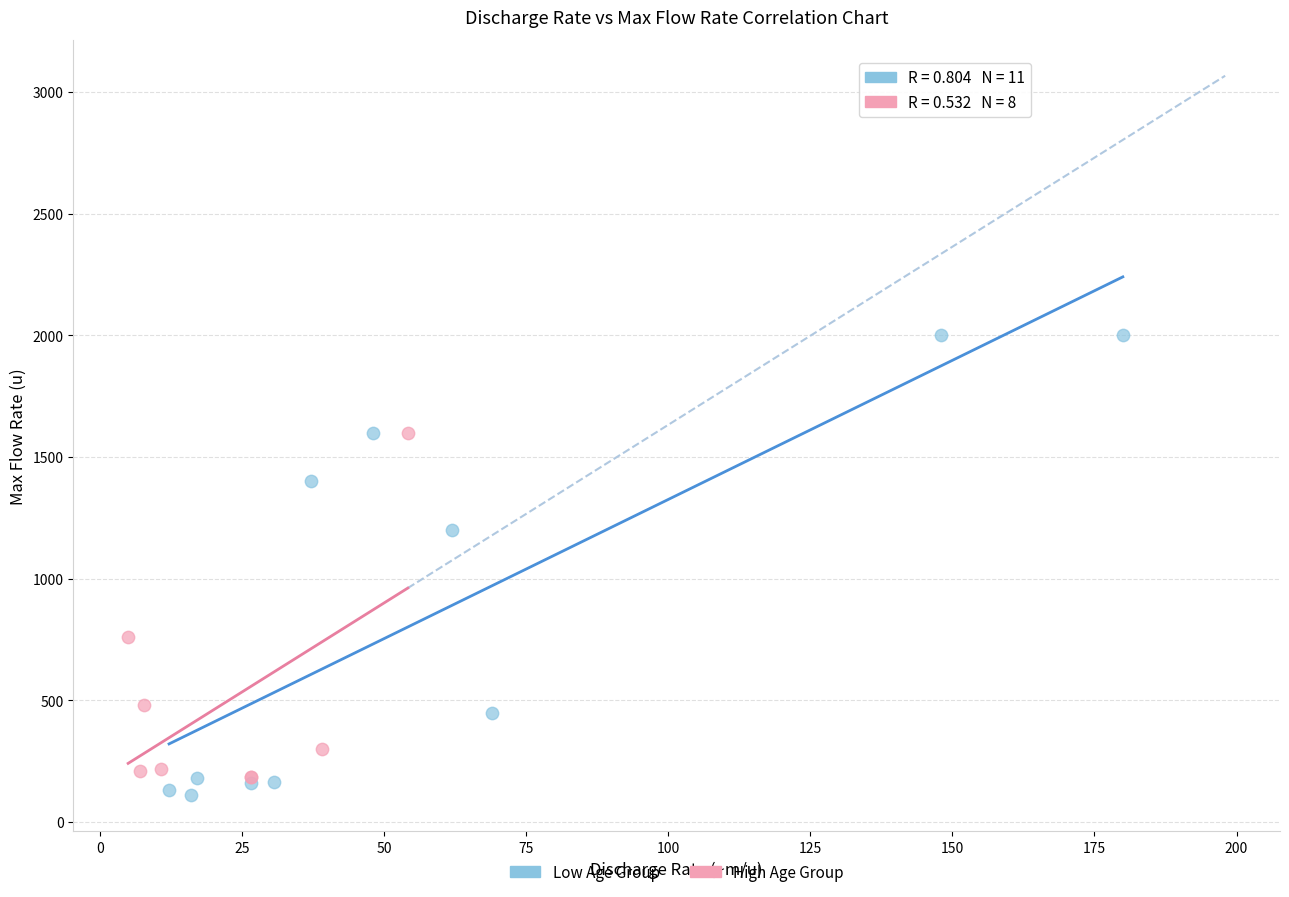

Which series has the widest spread of Y values?

Low Age Group